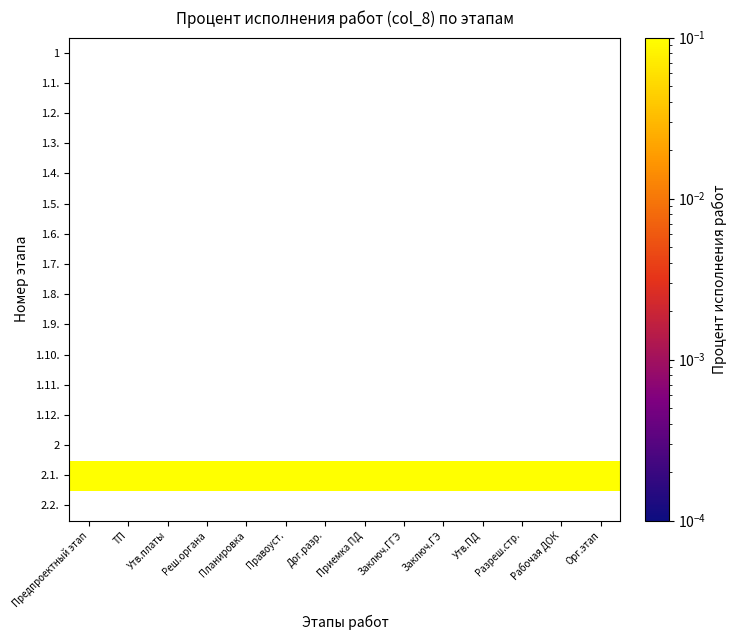

How many categories are shown in the chart?

14